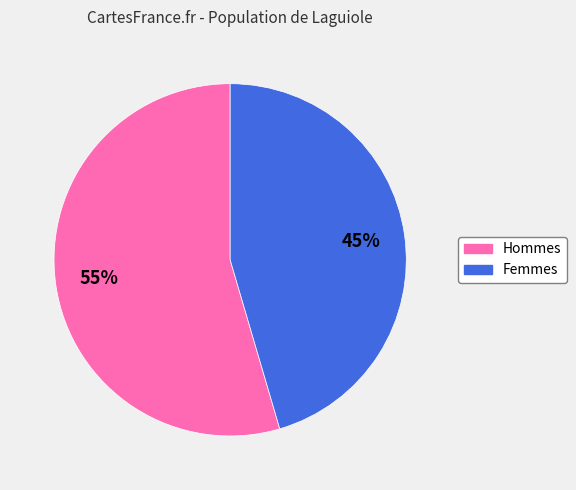

To the nearest percent, what is the average slice percentage?

50%